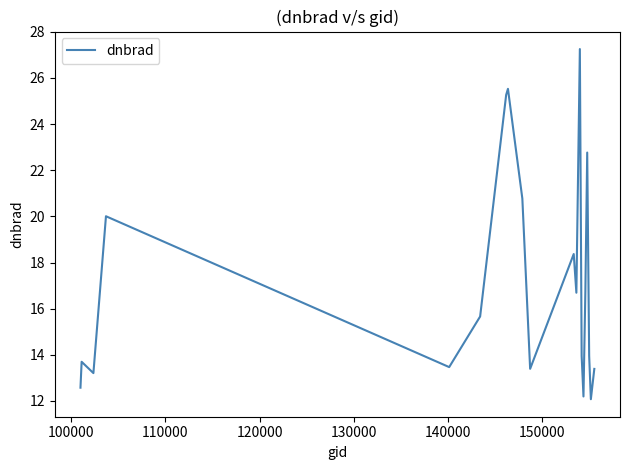

What is the greatest value displayed?

27.3